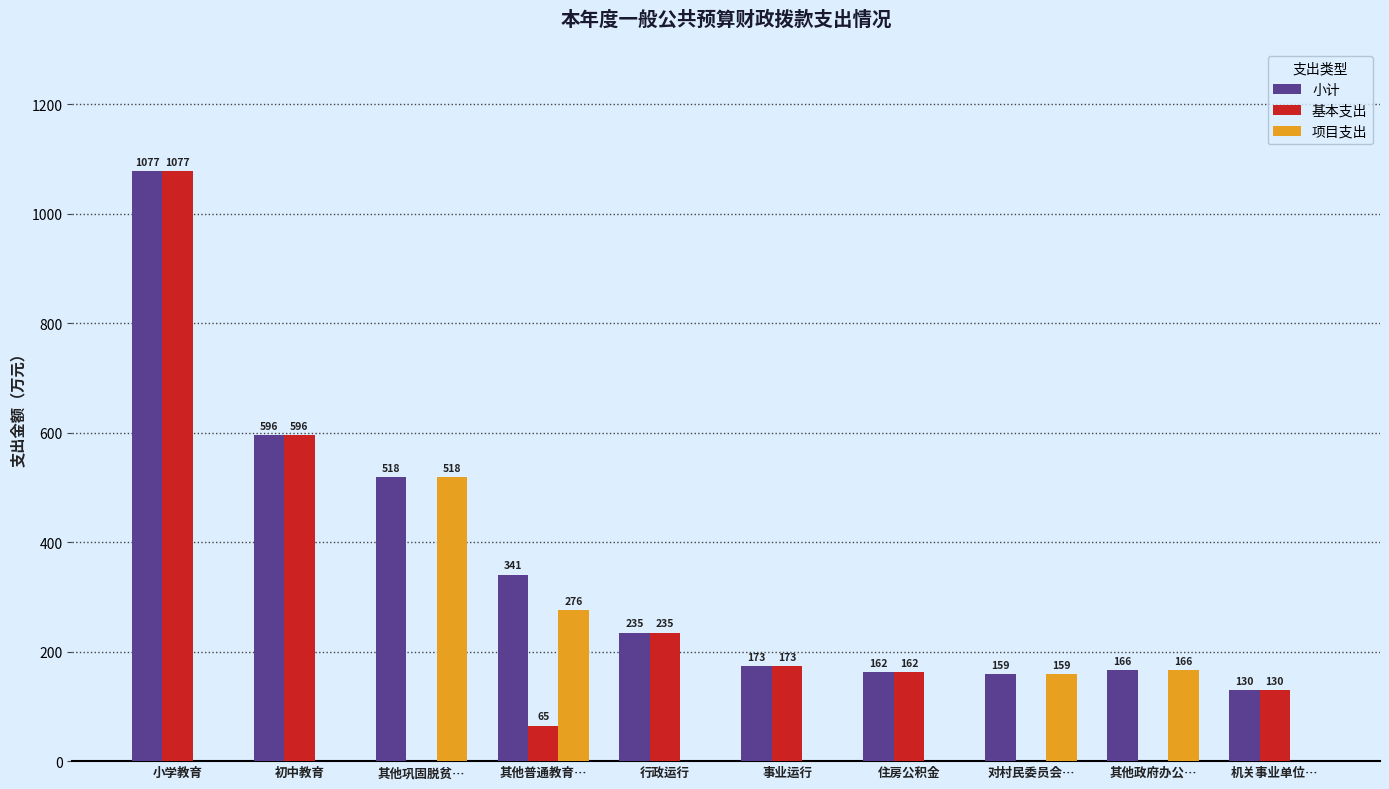

How many data points does each series have?

10